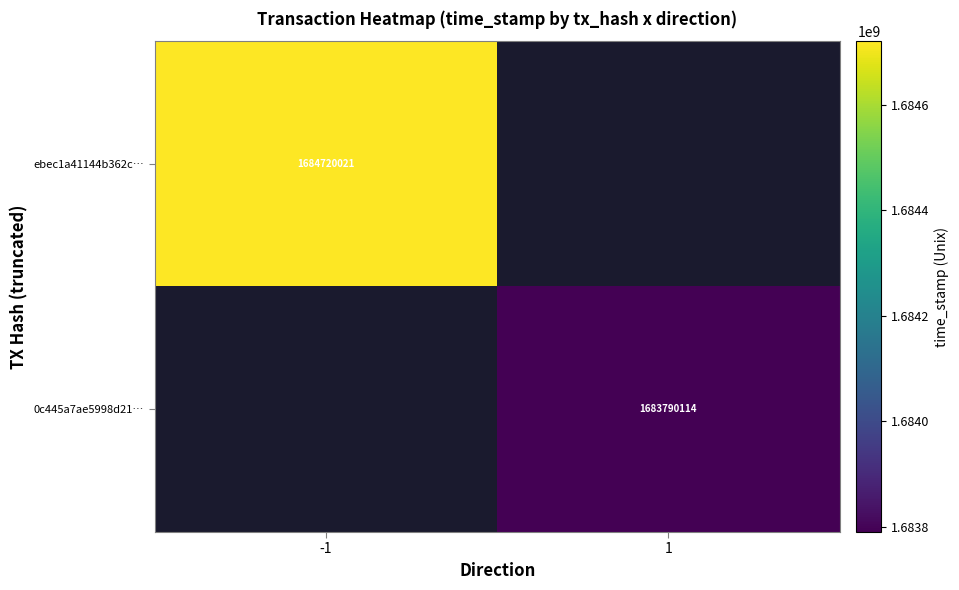

The value of ebec1a41144b362c… at -1 is 889560878. True or false?

False